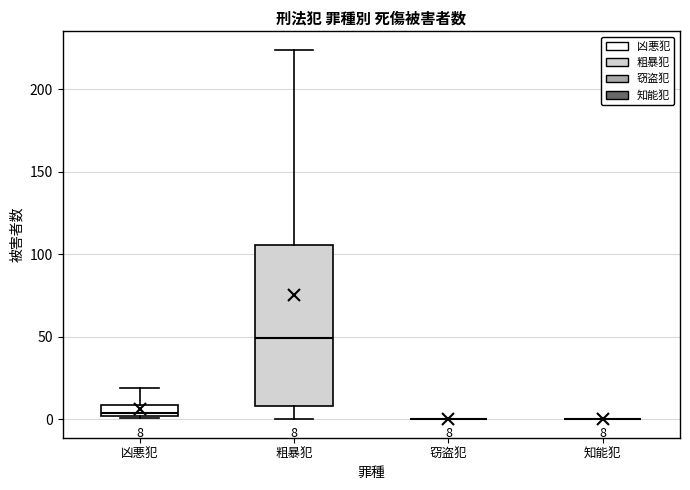

Which box is the tallest, from its lower edge to its upper edge?

粗暴犯